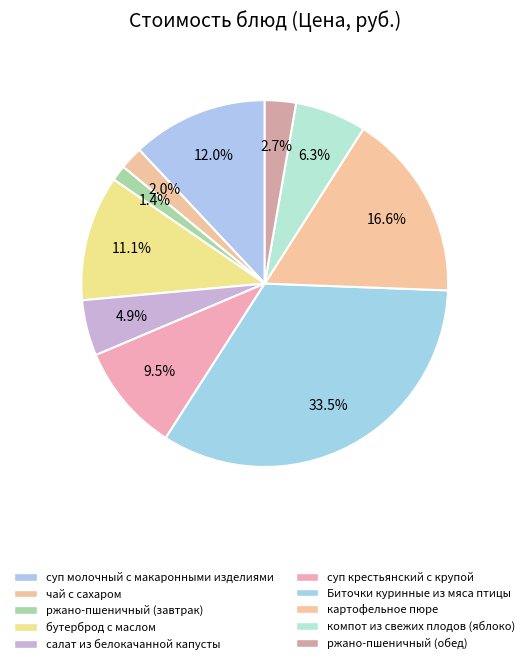

To the nearest percent, what is the difference between the компот из свежих плодов (яблоко) and суп крестьянский с крупой slice percentages?

3%